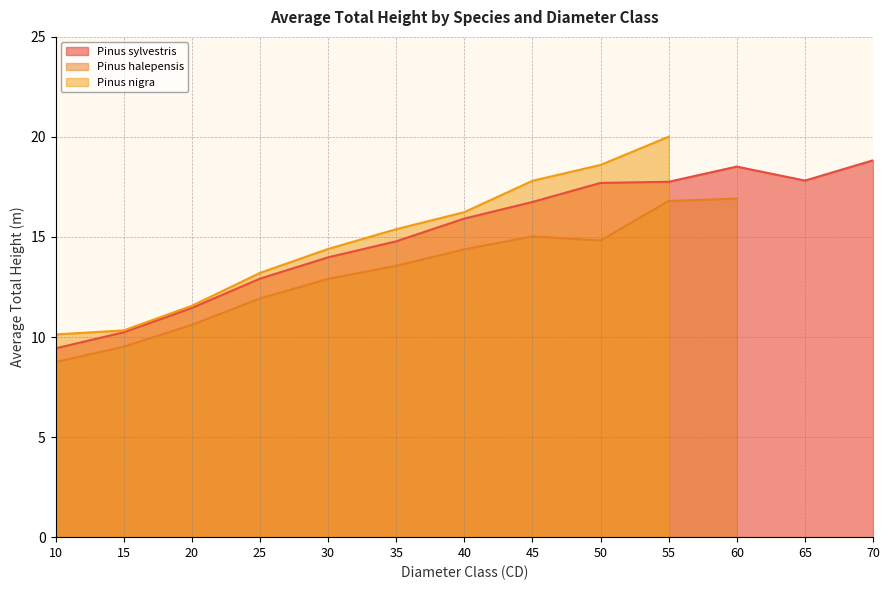

The Pinus sylvestris series shows 5.5 at 15. True or false?

False